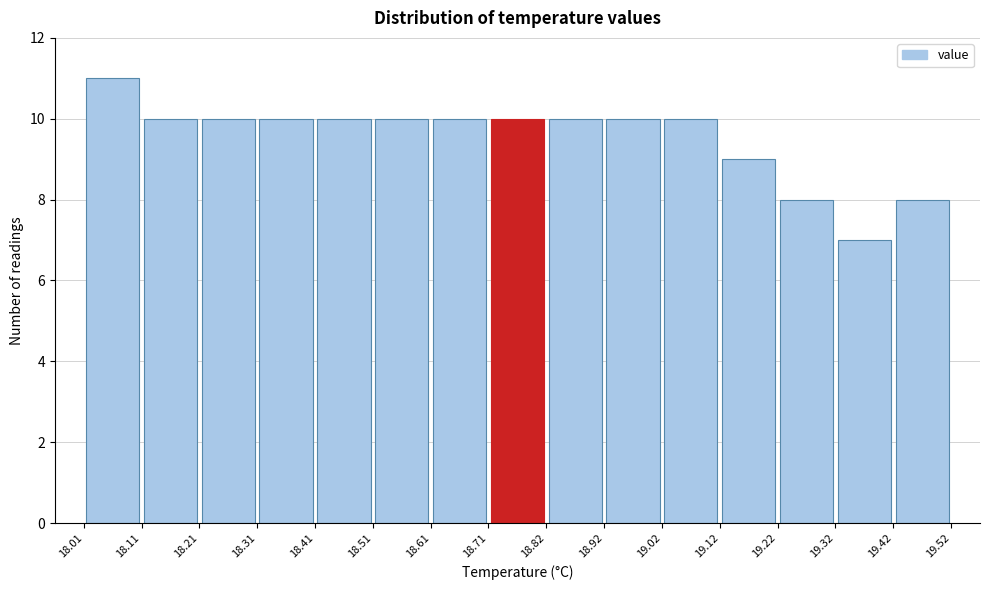

Which range on the x-axis has the tallest bar?

18.01 to 18.11